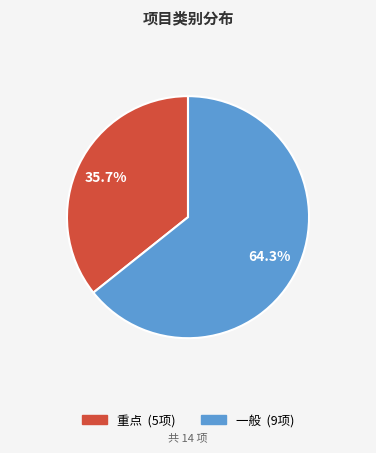

What percentage is the 一般 slice, to the nearest percent?

64%